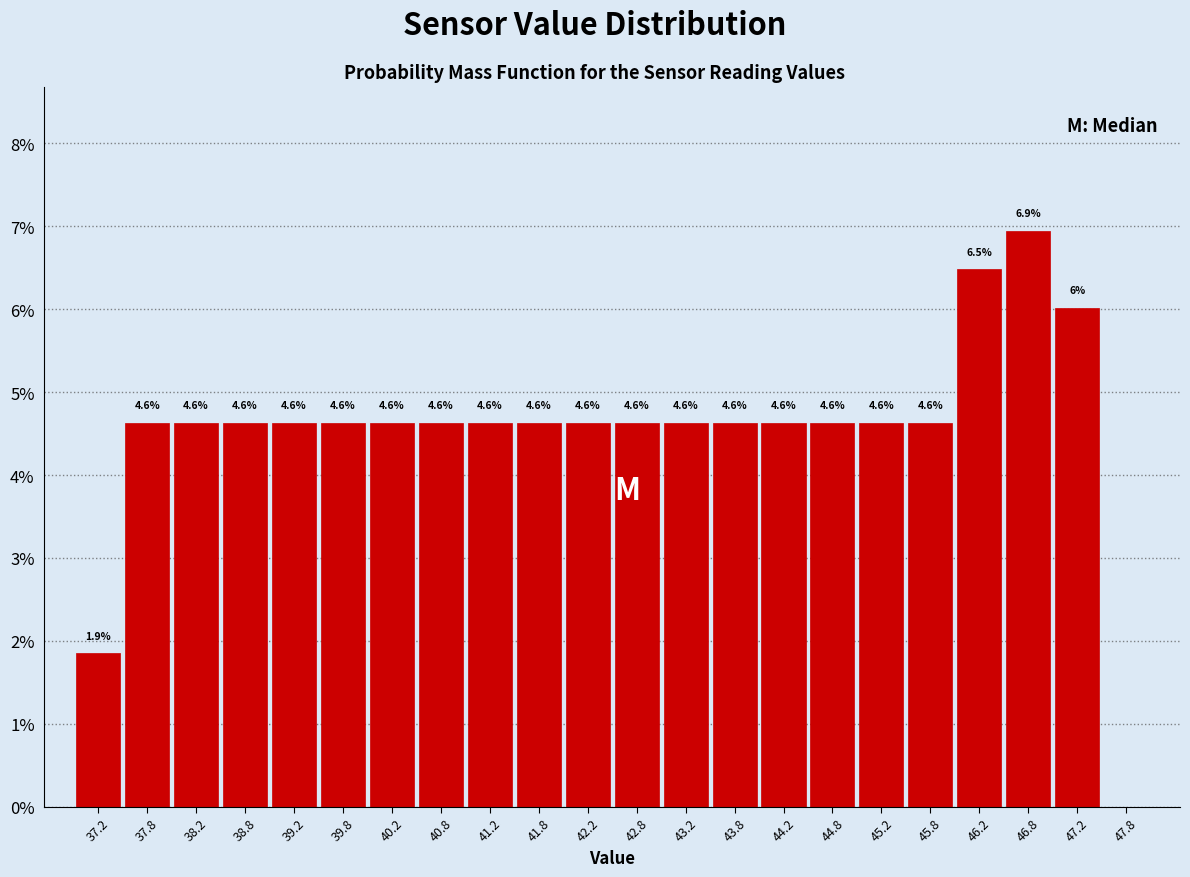

Over which range of the x-axis is the bar tallest?

46.5 to 47.0